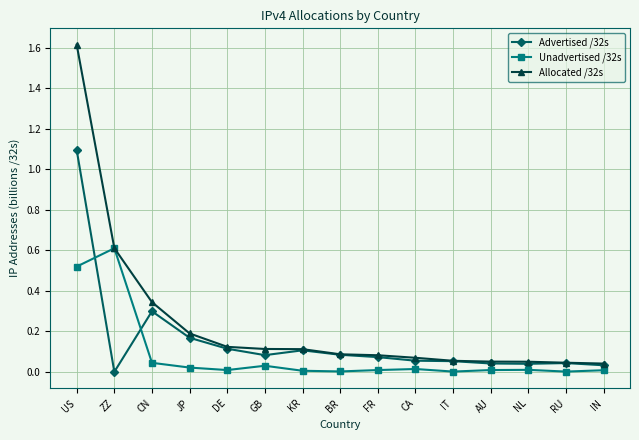

Rank the series at US from highest to lowest value.

Allocated /32s, Advertised /32s, Unadvertised /32s